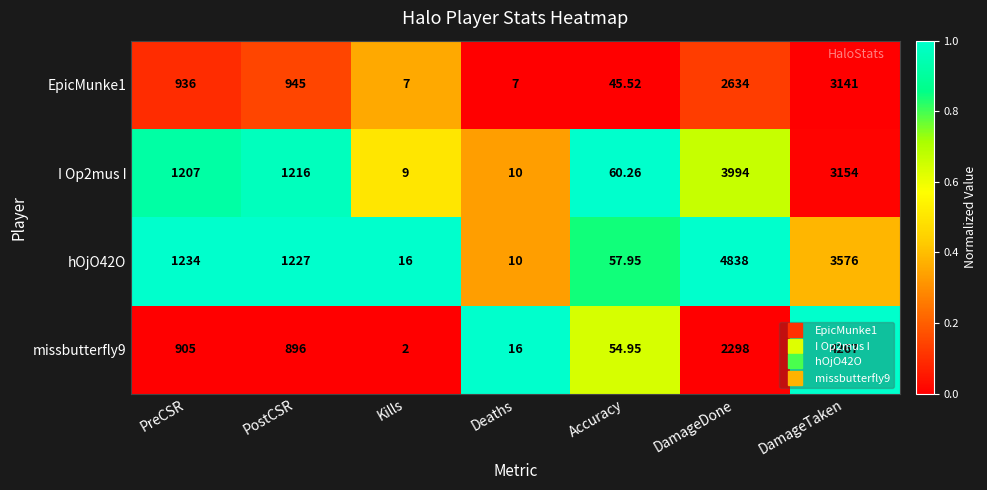

At which category is the sum across all series the highest?

DamageTaken